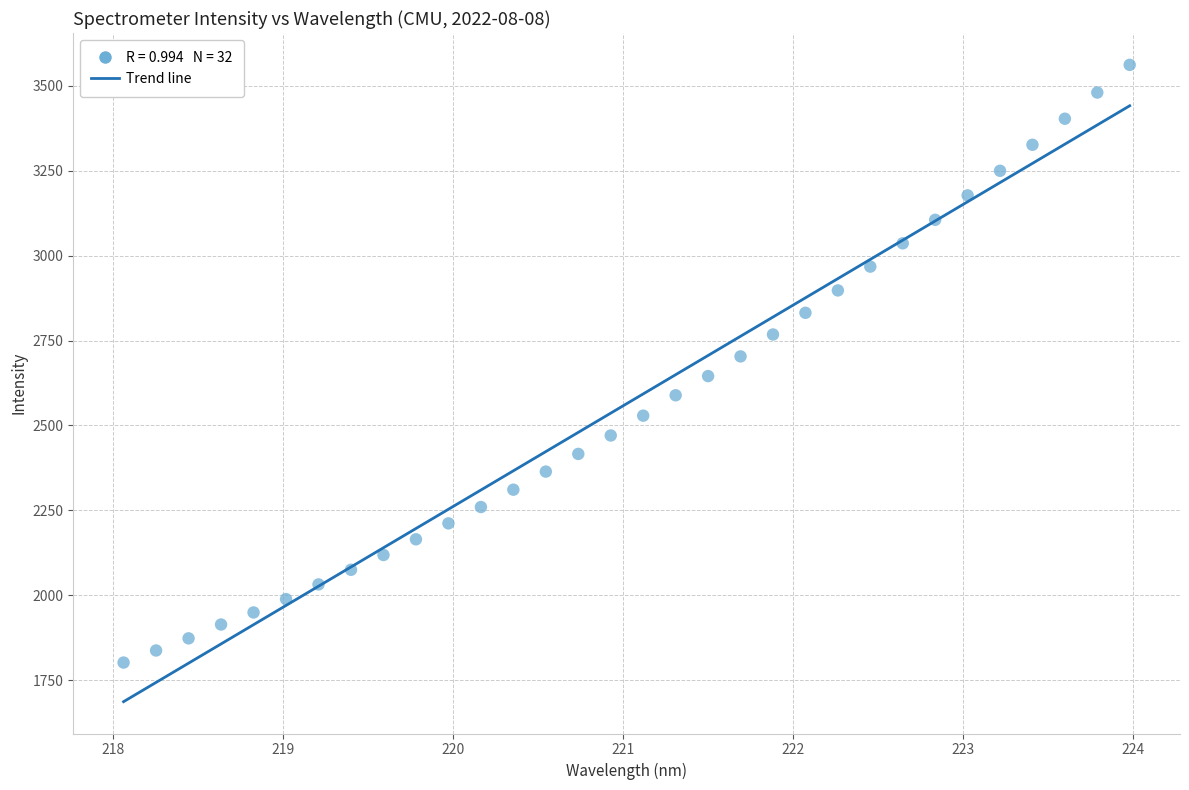

What is the range of X values (max minus min)?

5.9